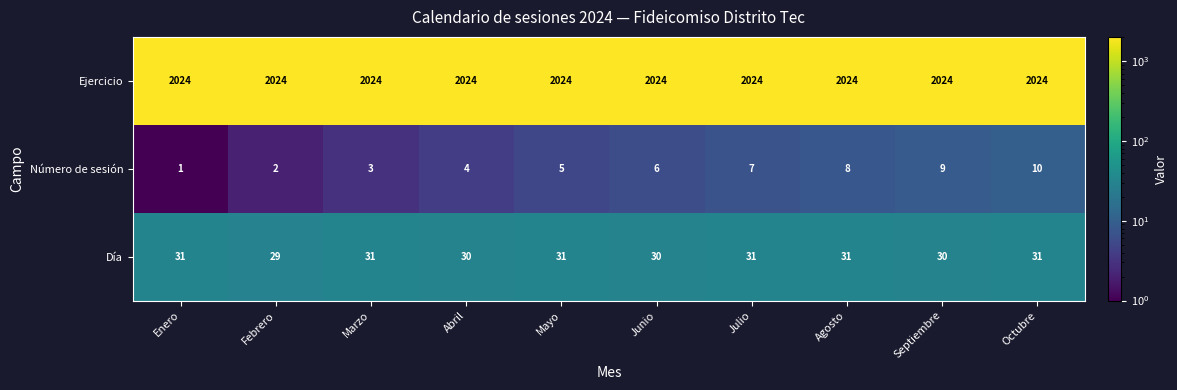

Between Junio and Octubre, which series saw the biggest shift?

Número de sesión